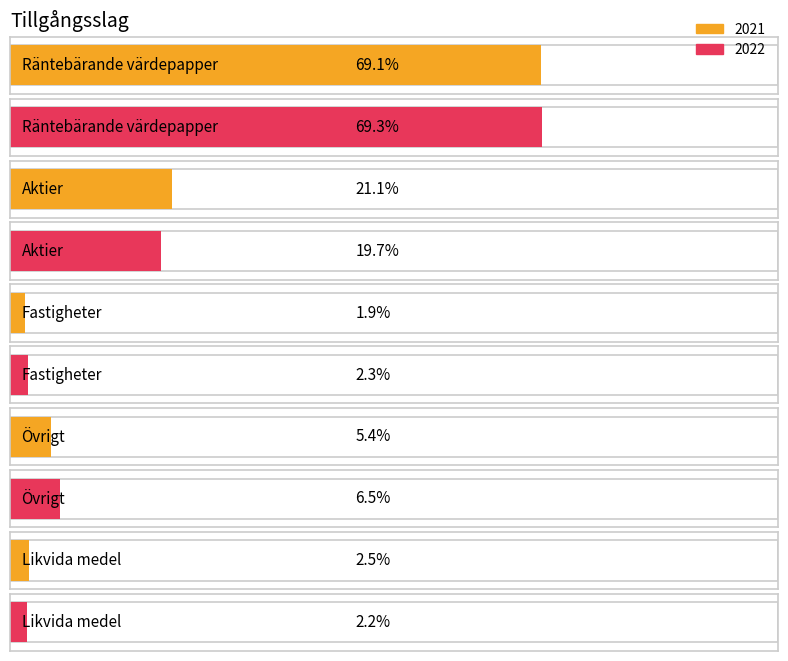

What is the total value across all series at Fastigheter?

4.2